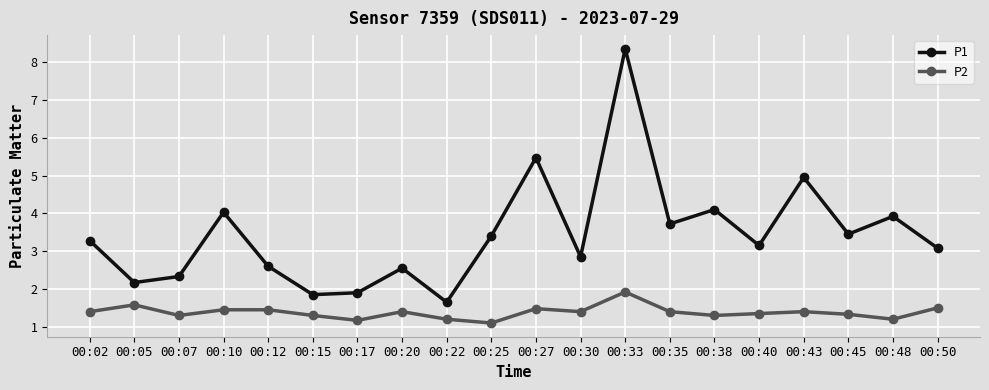

At 00:20, list the series in order from largest to smallest.

P1, P2